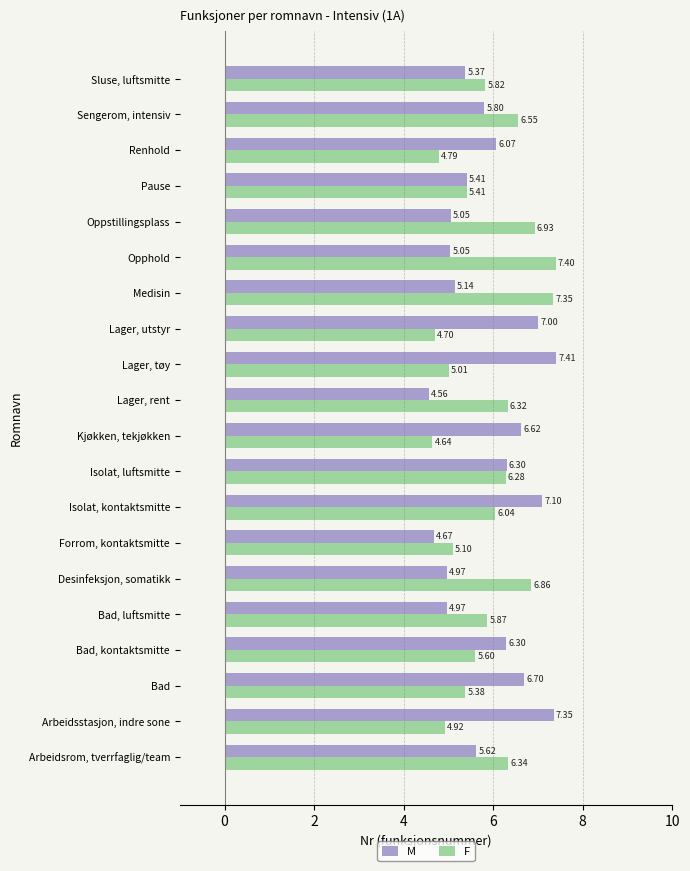

What is the spread (max minus min) of values at Oppstillingsplass?

1.9